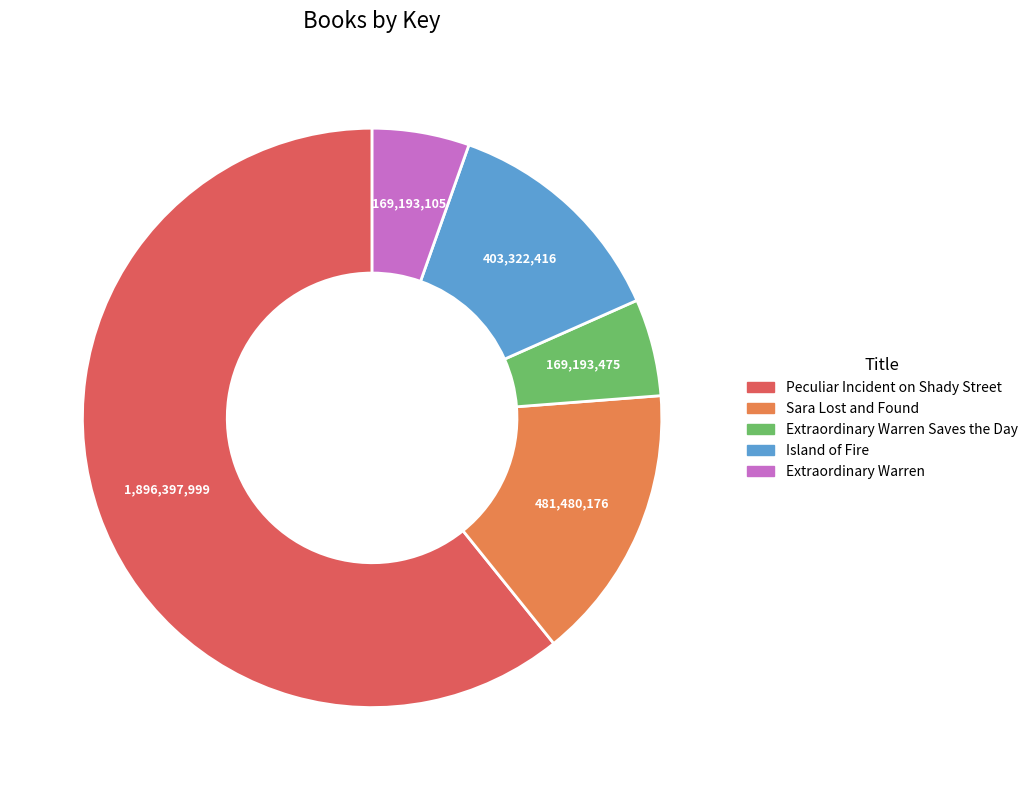

Does any single category account for the majority?

Yes